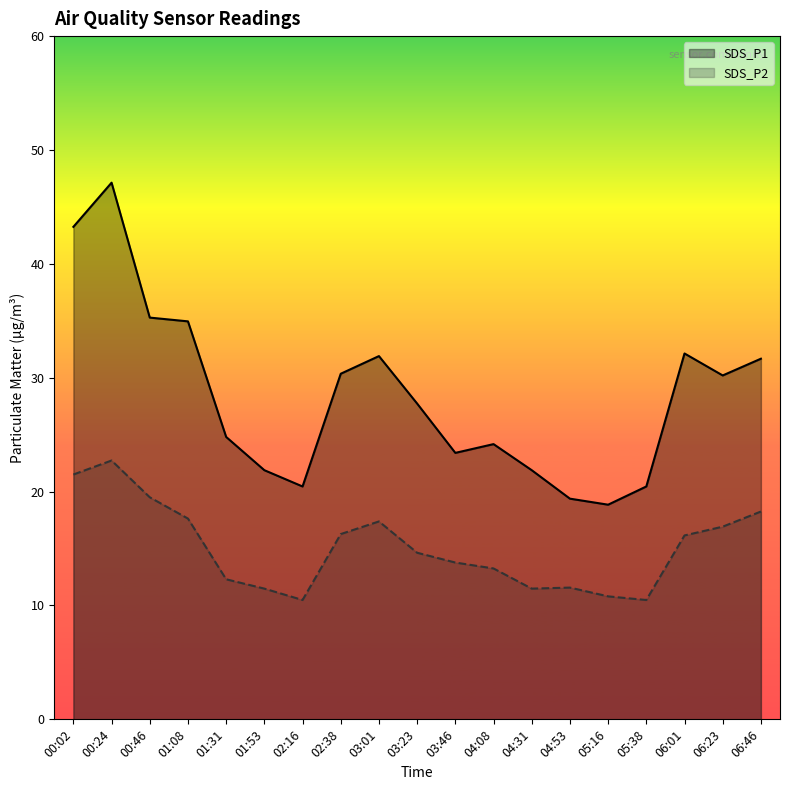

The value of SDS_P2 at 06:01 is 16.1. True or false?

True